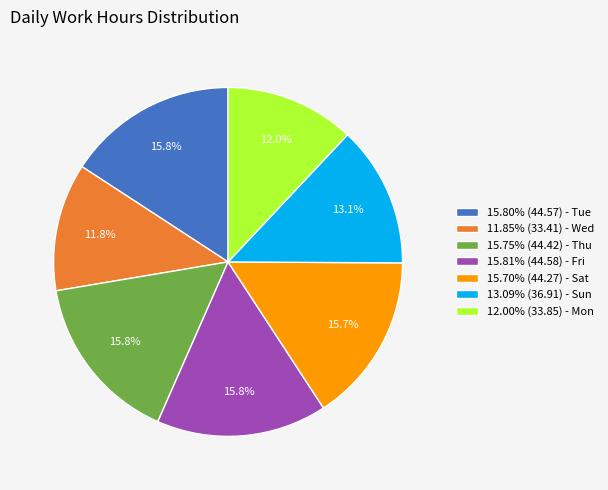

To the nearest percent, what is the difference between the largest and smallest slice percentages?

4%